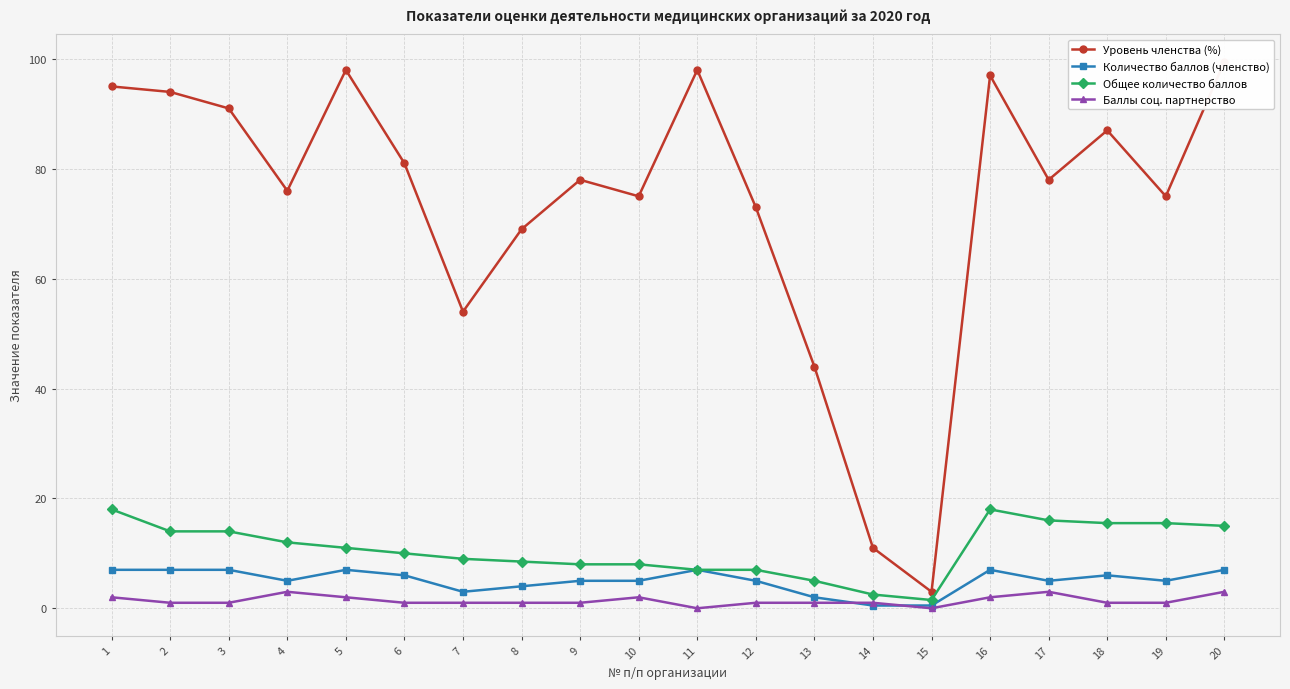

Reading left to right, transcribe all the data shown in this chart.

Уровень членства (%): 1=95.0	2=94.0	3=91.0	4=76.0	5=98.0	6=81.0	7=54.0	8=69.0	9=78.0	10=75.0	11=98.0	12=73.0	13=44.0	14=11.0	15=3.0	16=97.0	17=78.0	18=87.0	19=75.0	20=99.5
Количество баллов (членство): 1=7.0	2=7.0	3=7.0	4=5.0	5=7.0	6=6.0	7=3.0	8=4.0	9=5.0	10=5.0	11=7.0	12=5.0	13=2.0	14=0.5	15=0.5	16=7.0	17=5.0	18=6.0	19=5.0	20=7.0
Общее количество баллов: 1=18.0	2=14.0	3=14.0	4=12.0	5=11.0	6=10.0	7=9.0	8=8.5	9=8.0	10=8.0	11=7.0	12=7.0	13=5.0	14=2.5	15=1.5	16=18.0	17=16.0	18=15.5	19=15.5	20=15.0
Баллы соц. партнерство: 1=2.0	2=1.0	3=1.0	4=3.0	5=2.0	6=1.0	7=1.0	8=1.0	9=1.0	10=2.0	11=0.0	12=1.0	13=1.0	14=1.0	15=0.0	16=2.0	17=3.0	18=1.0	19=1.0	20=3.0